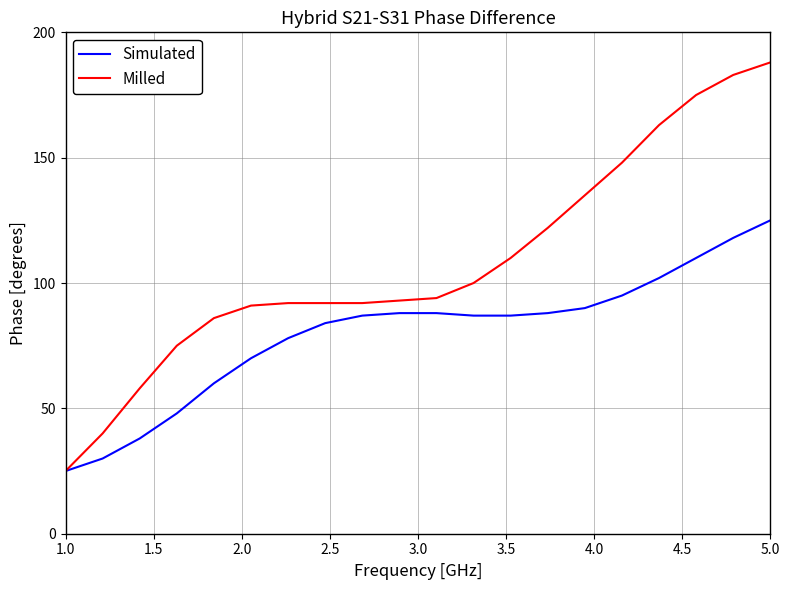

At how many categories does at least one series exceed 115?

7